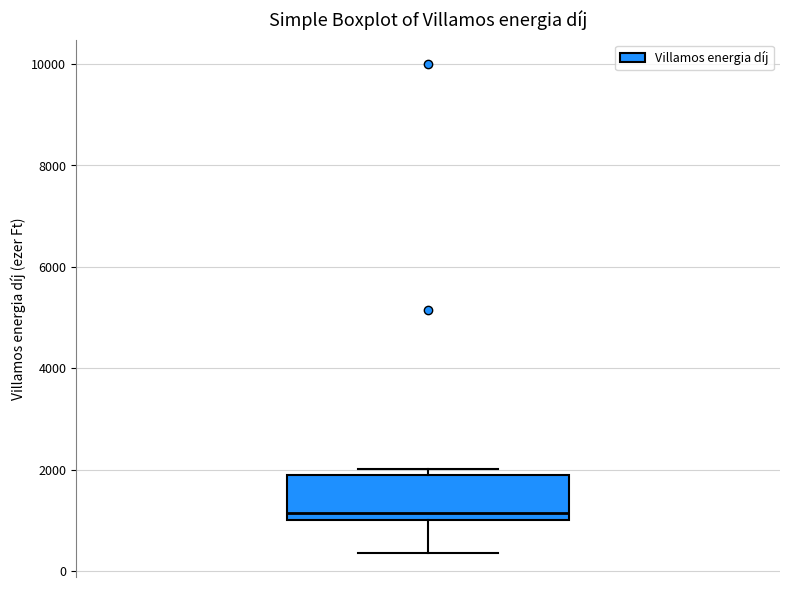

Transcribe this box plot: give where the median line is, the range the box spans, and where the two whiskers end, as read against the y-axis. The values are not printed on the chart, so give them approximately, as read against the axis.

median 1200, box 1000 to 1800, whiskers 400 to 2000